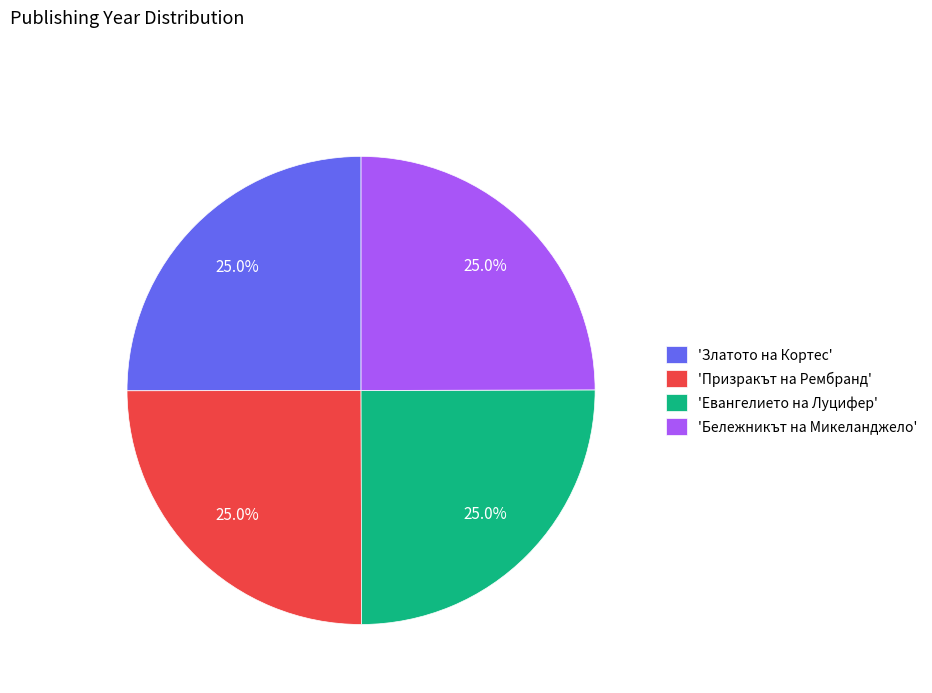

Does any single category account for the majority?

No